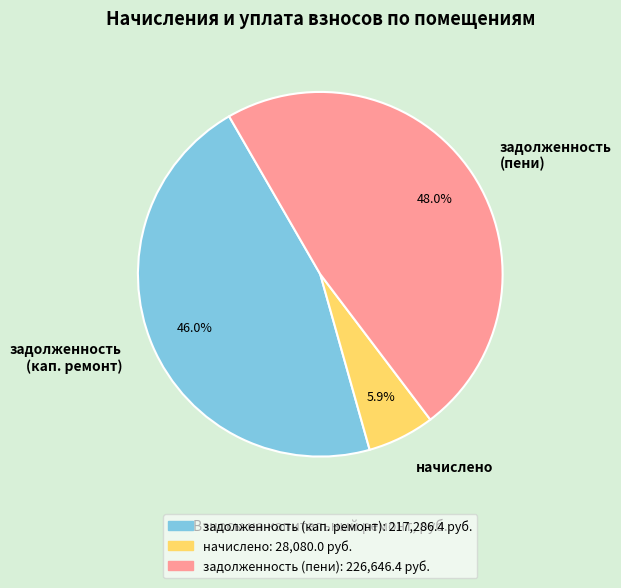

Between задолженность (пени) and начислено, which is larger?

задолженность (пени)